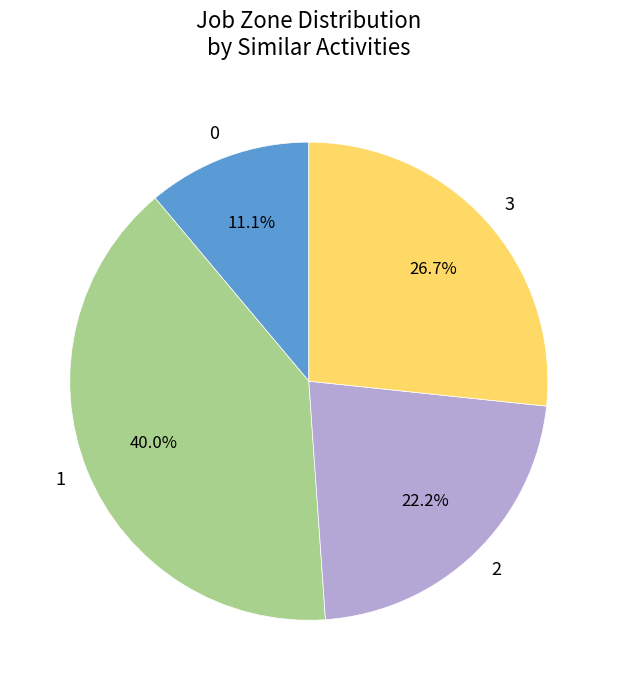

Combined, do 2 and 1 account for over 50%?

Yes